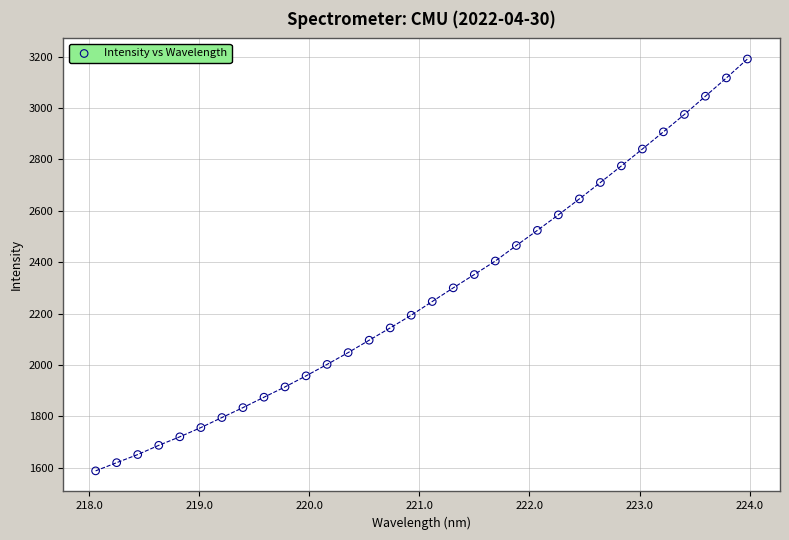

What is the range of X values (max minus min)?

5.9